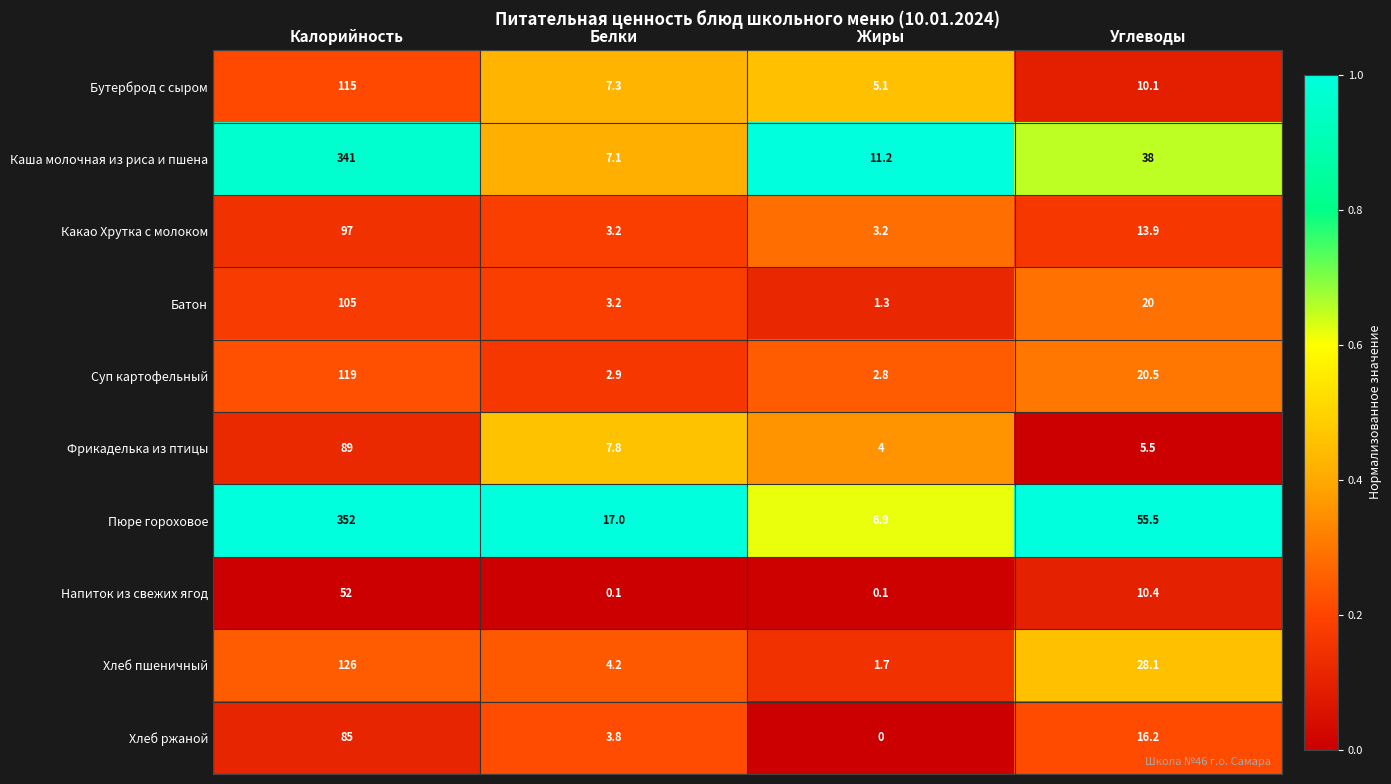

Which series changed the most between Калорийность and Углеводы?

Каша молочная из риса и пшена